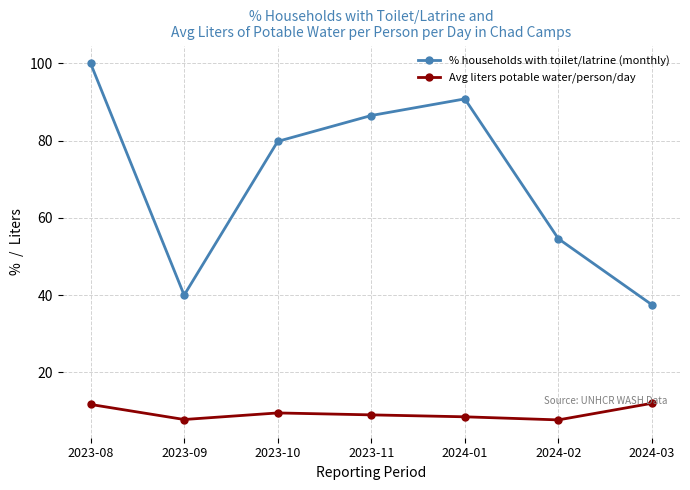

What is the difference between the highest and lowest values at 2024-02?

46.9